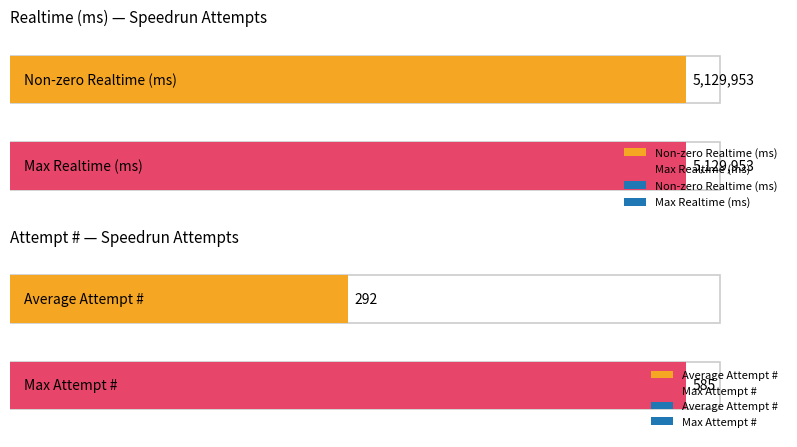

The value of Non-zero Realtime at 0 is 5129953. True or false?

True